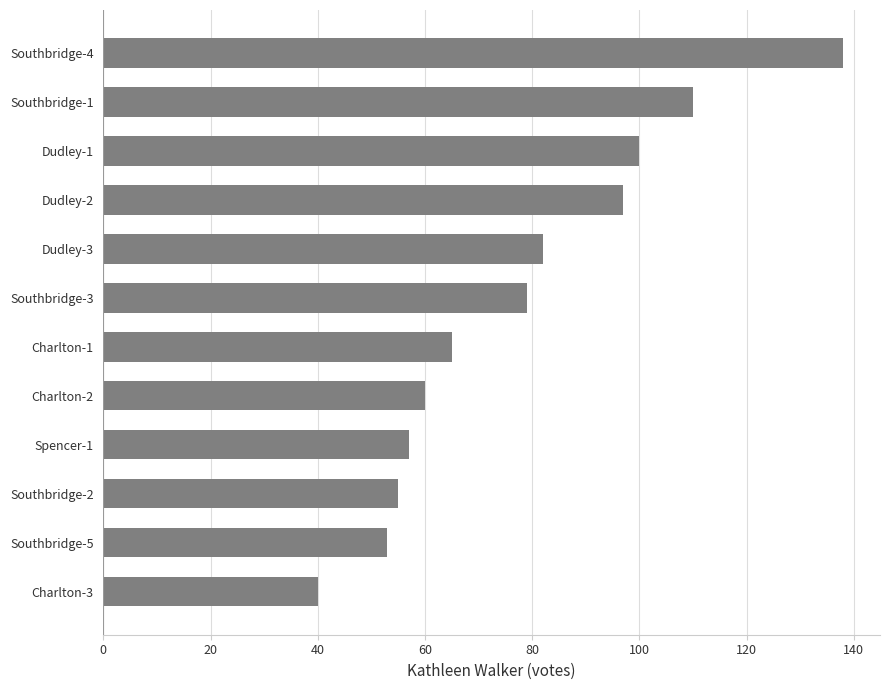

At which label is the value closest to 89?

Dudley-3